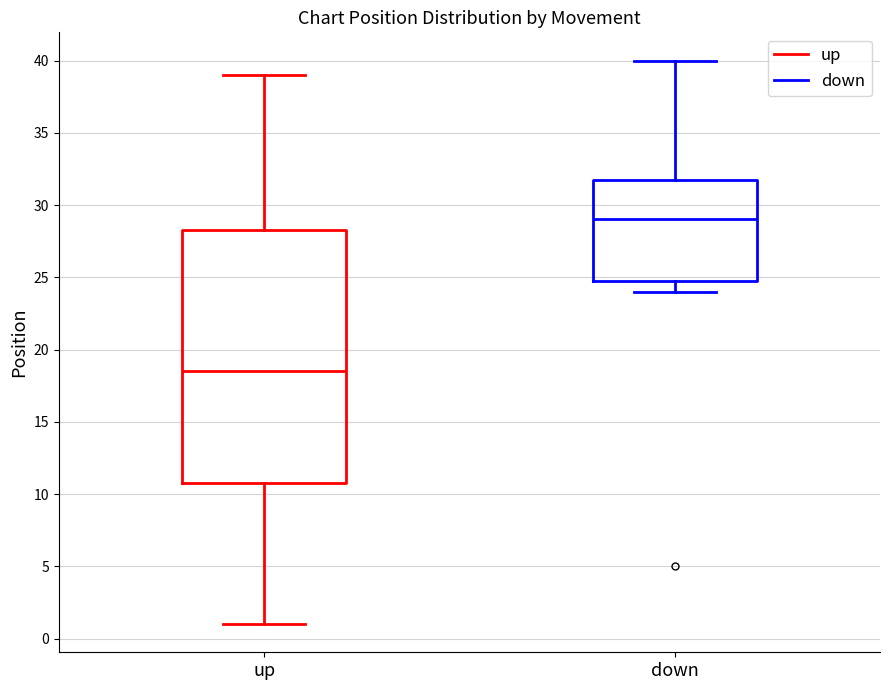

Reading left to right, read every box against the y-axis: the position of its median line, the range the box covers, and the ends of its whiskers. The values are not printed on the chart, so give them approximately, as read against the axis.

up: median 18.5, box 11.0 to 28.5, whiskers 1.0 to 39.0
down: median 29.0, box 25.0 to 32.0, whiskers 24.0 to 40.0